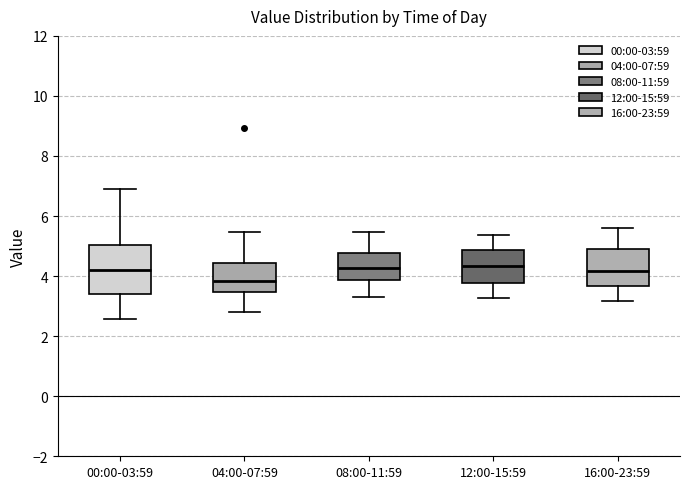

Which box's median line is the lowest?

04:00-07:59